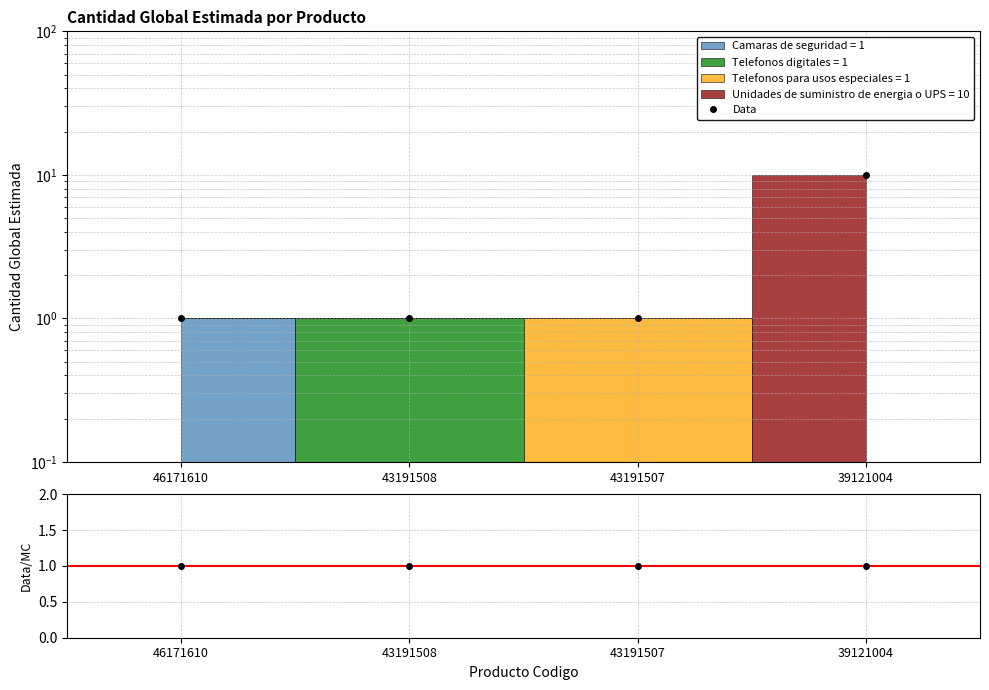

How many values are between 1 and 10?

4